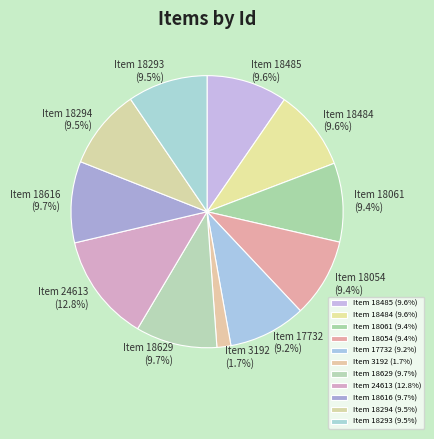

What portion of the pie excludes Item 18629 (9.7%)?

90.3%